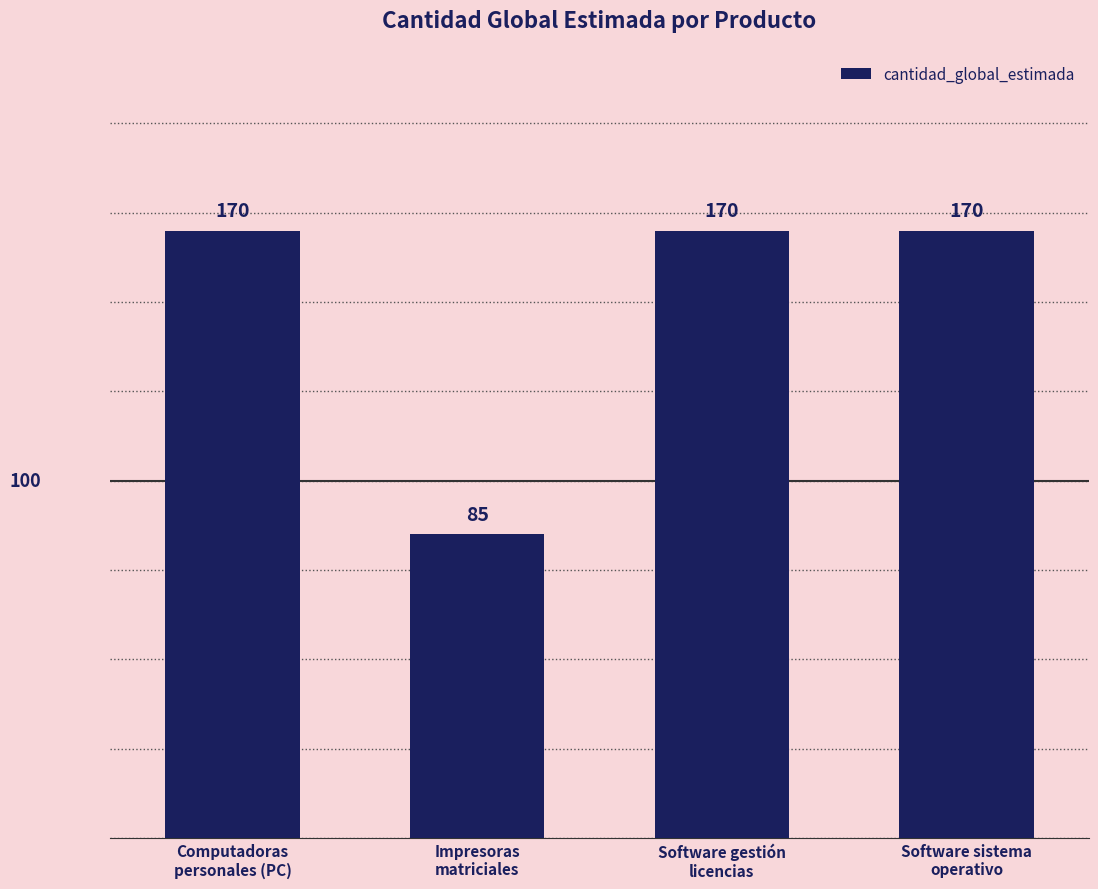

Reading left to right, transcribe all the data shown in this chart.

170	85	170	170